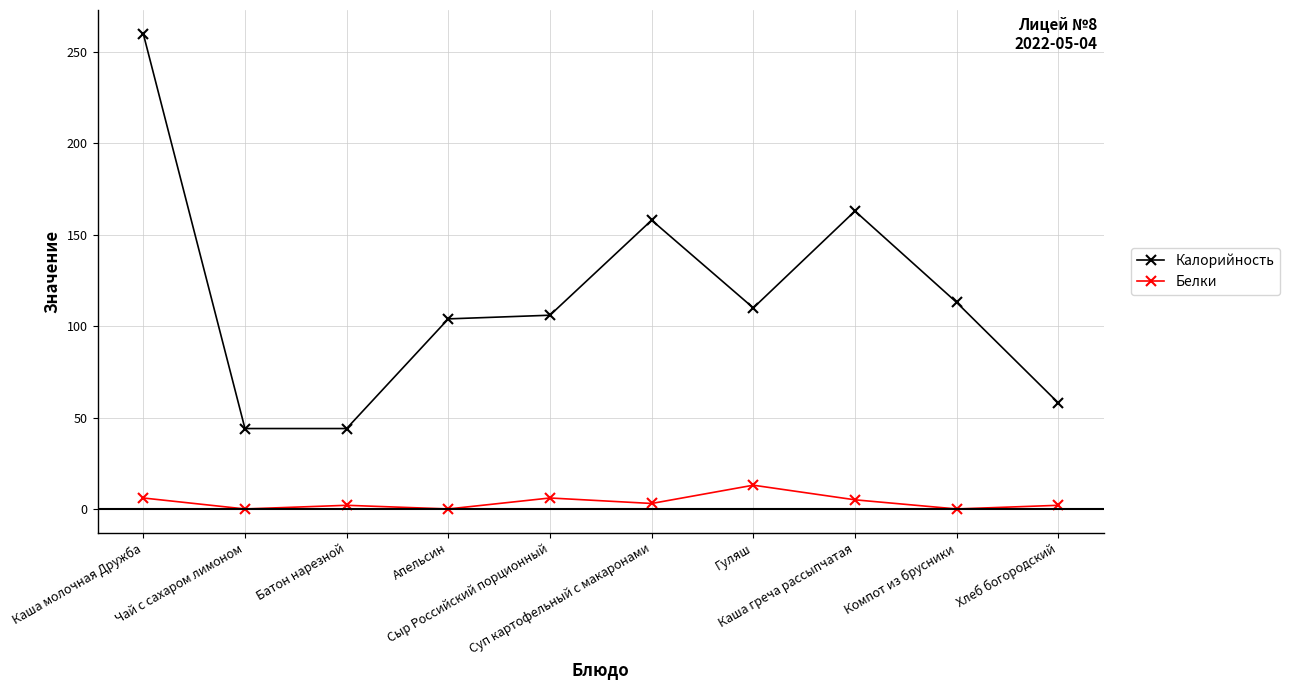

In Белки, how many points are lower than both neighbors (excluding endpoints)?

4